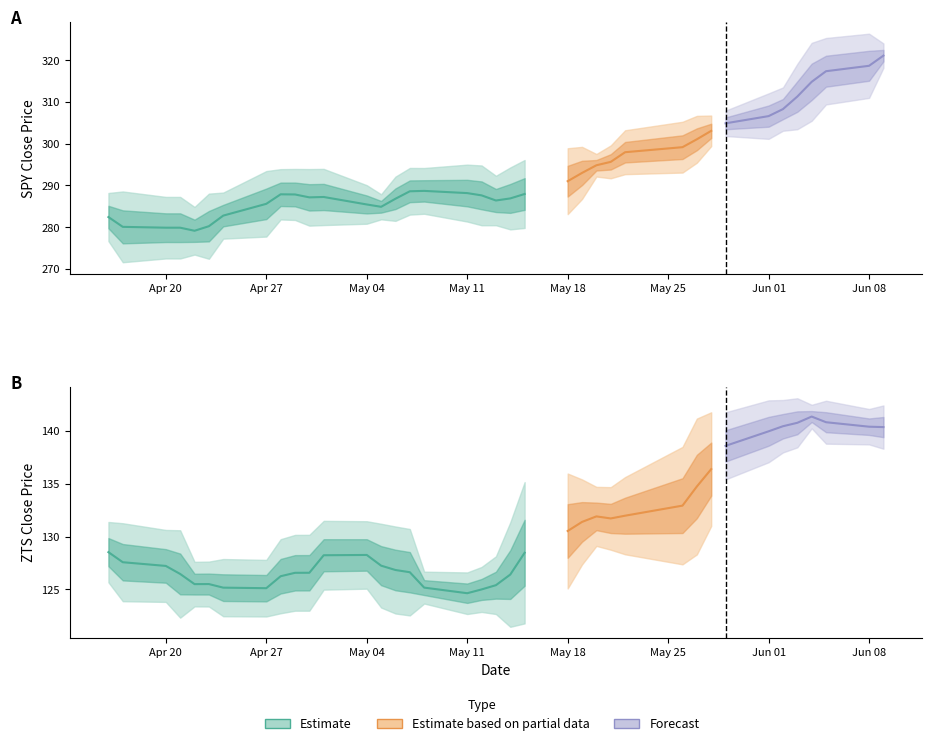

Where is SPY nearest to the value 298?

24